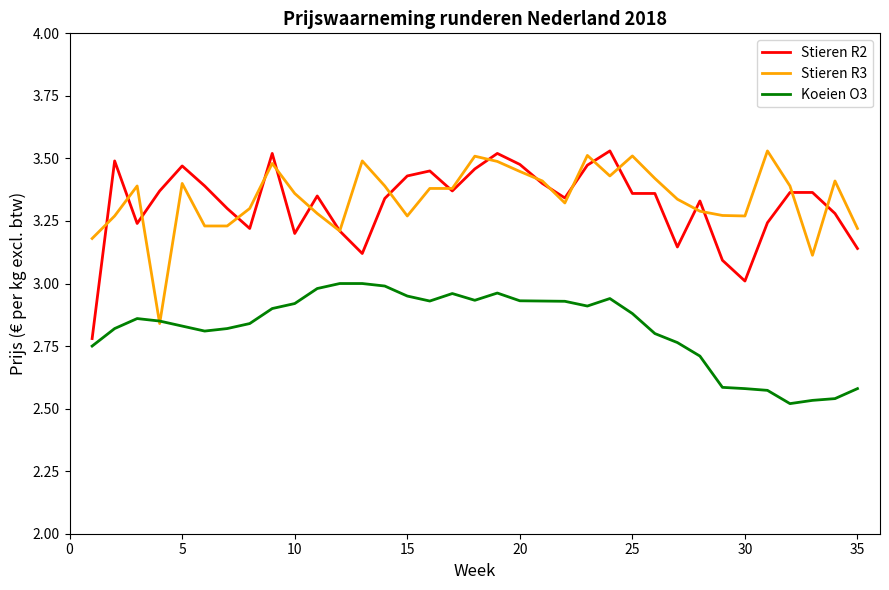

The value of Stieren R2 at 5 is 2.3. True or false?

False